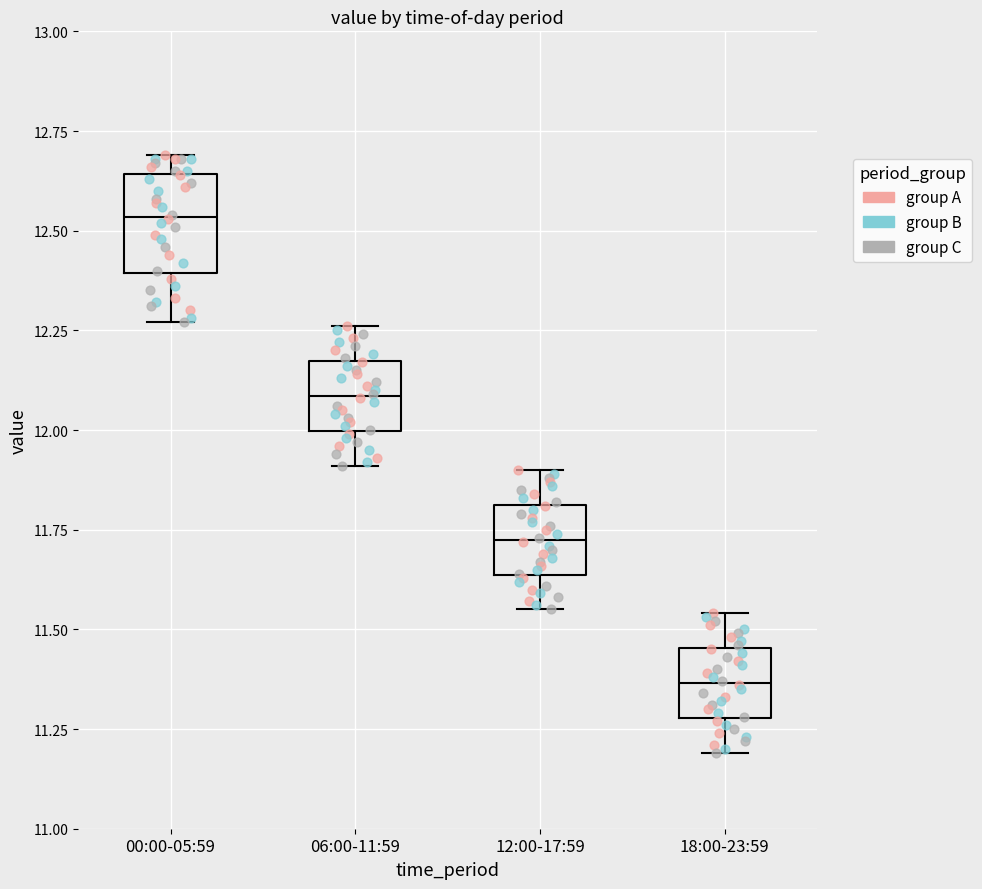

Which box has the lowest median line?

18:00-23:59